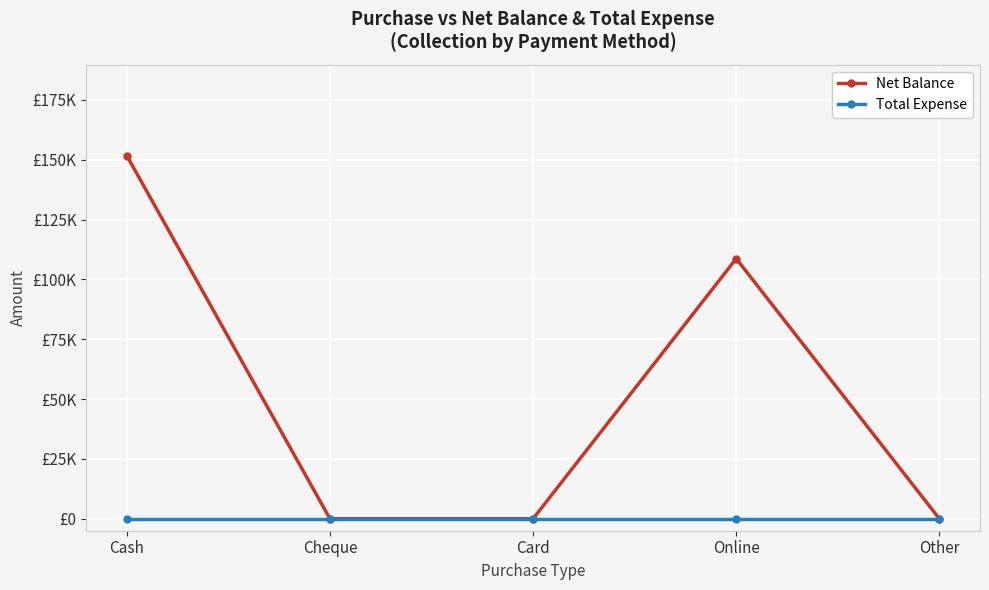

Reading right to left, list all the values displayed in this chart.

Net Balance: Other=0	Online=108666	Card=0	Cheque=0	Cash=151701
Total Expense: Other=0	Online=0	Card=0	Cheque=0	Cash=0